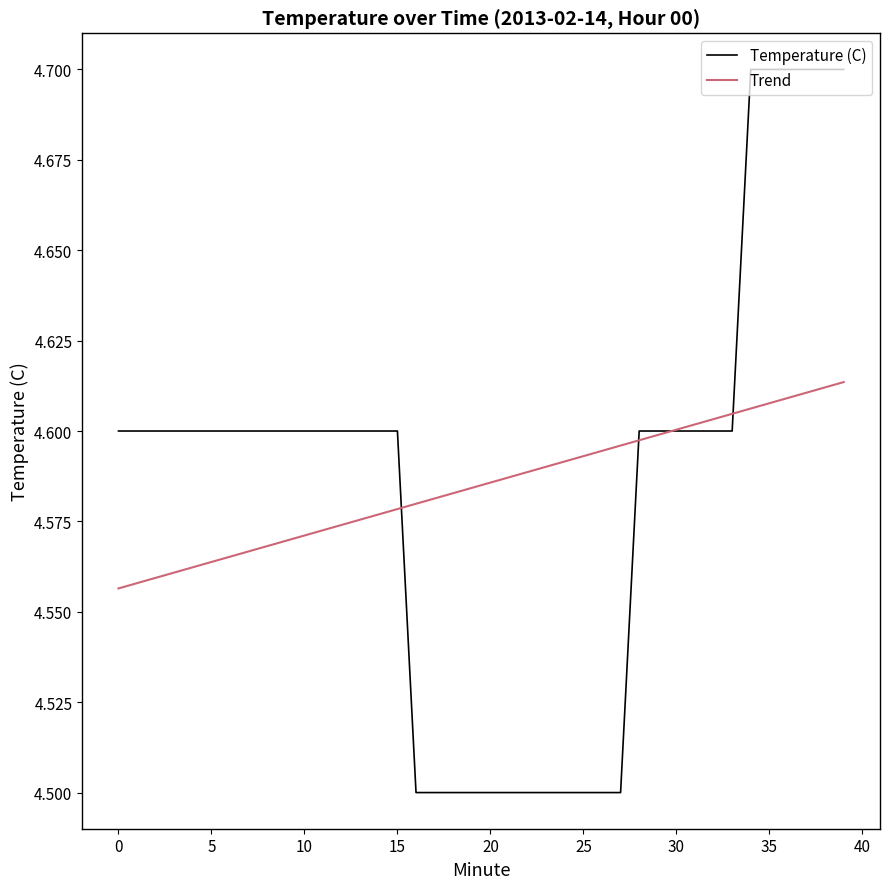

Rank the series by their maximum value, from highest to lowest.

Temperature (C), Trend